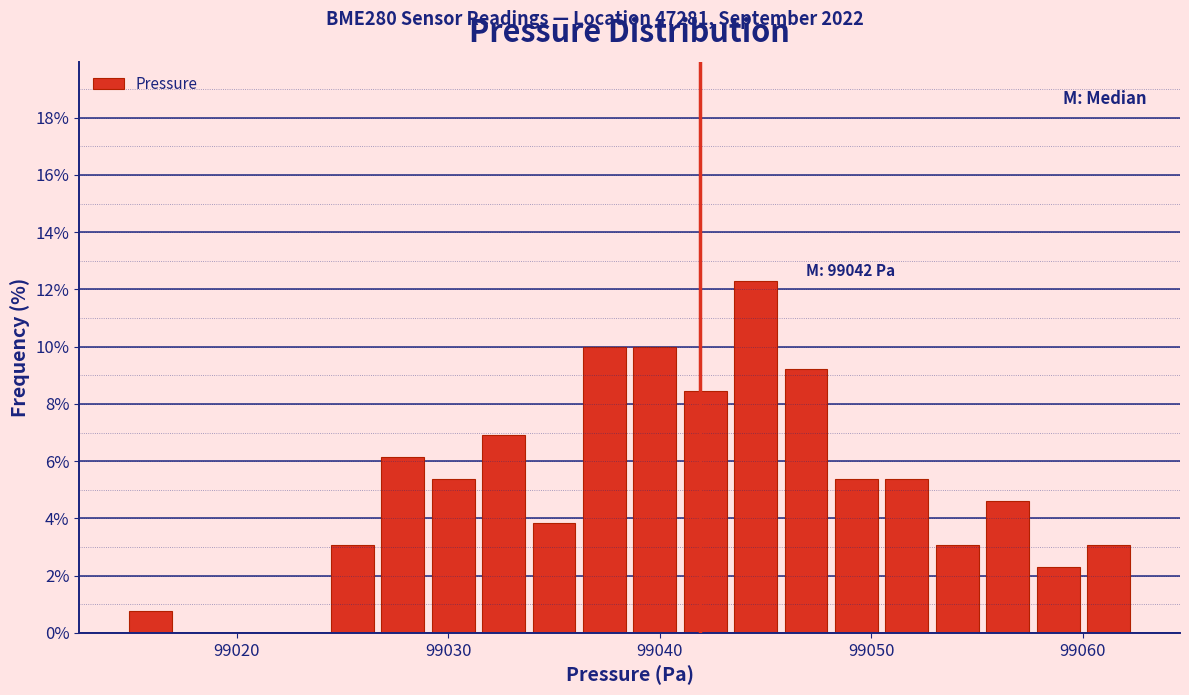

Around what value on the x-axis is the tallest bar? Give the approximate position of its centre, as read against the axis.

99045